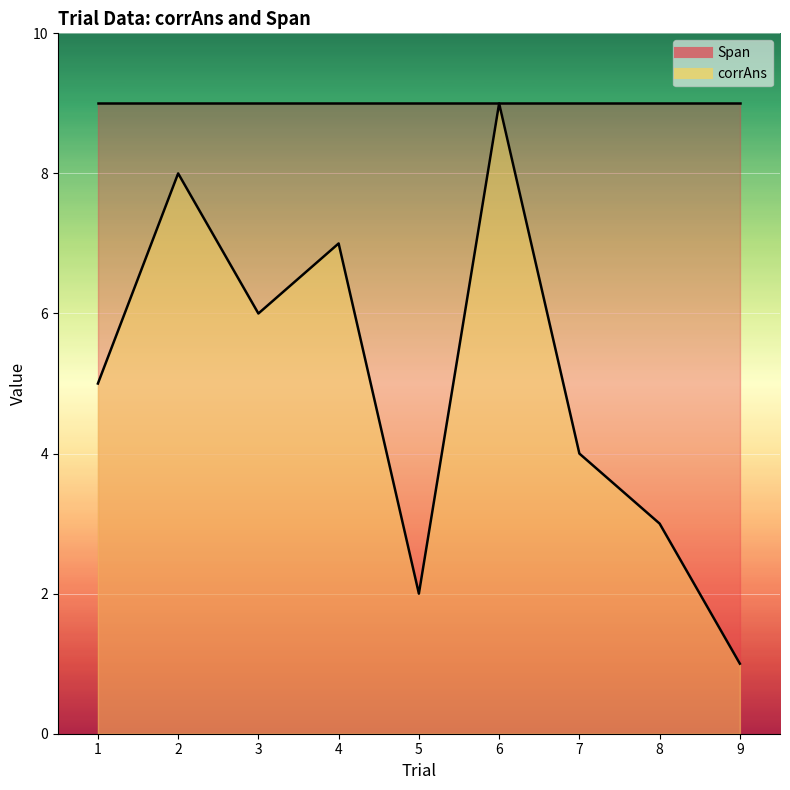

The chart shows a value of 3 at 8. True or false?

True